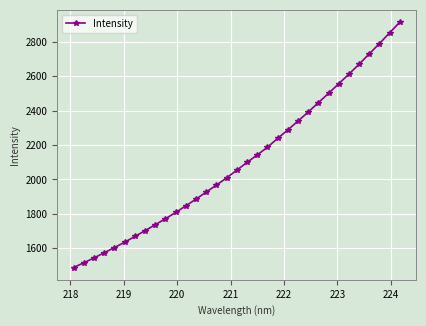

True or false: there are more than 2 points higher than both neighbors.

False